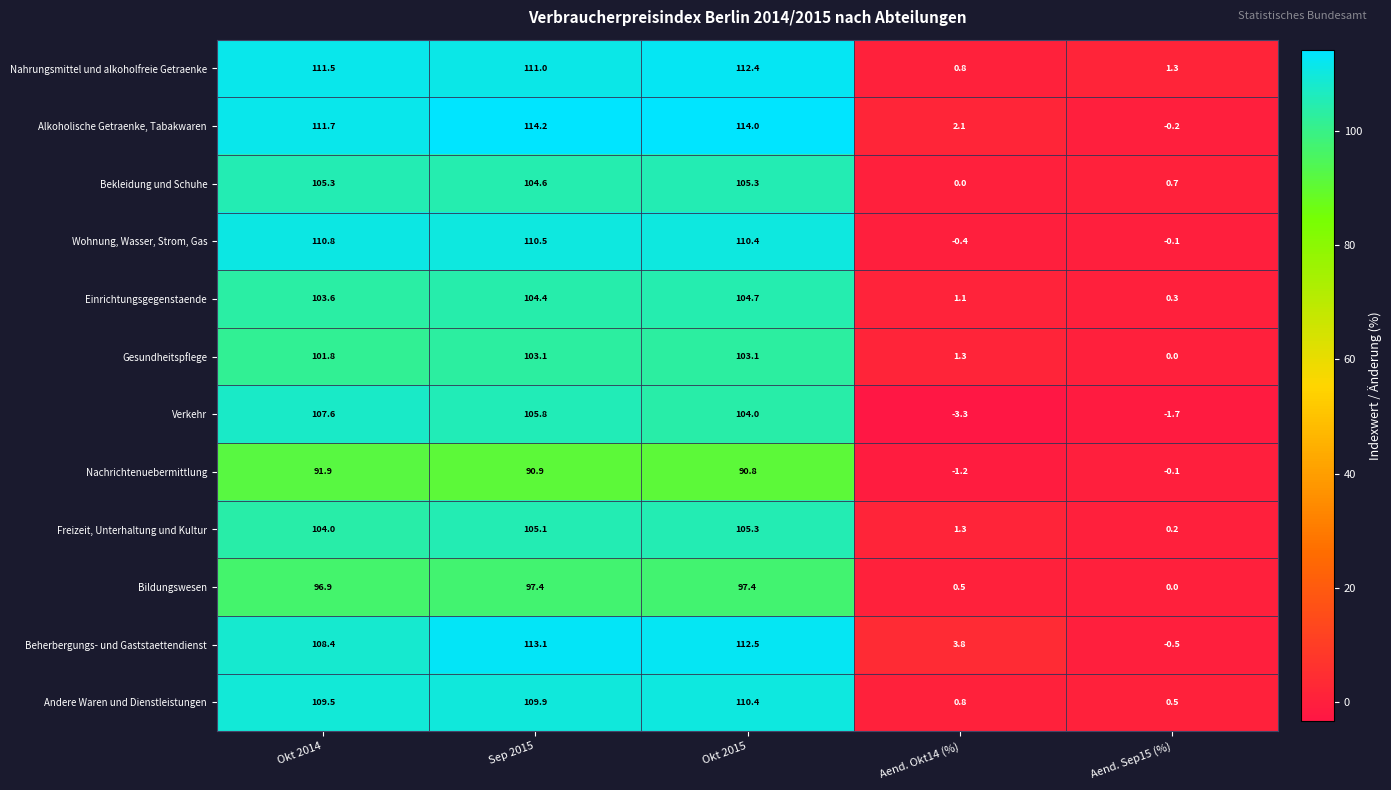

True or false: Nahrungsmittel und alkoholfreie Getraenke has a value of 0.5 at Aend. Sep15 (%).

False